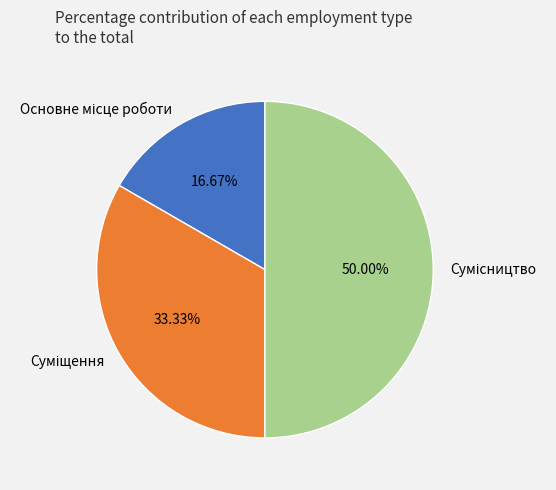

How many segments does this pie chart have?

3